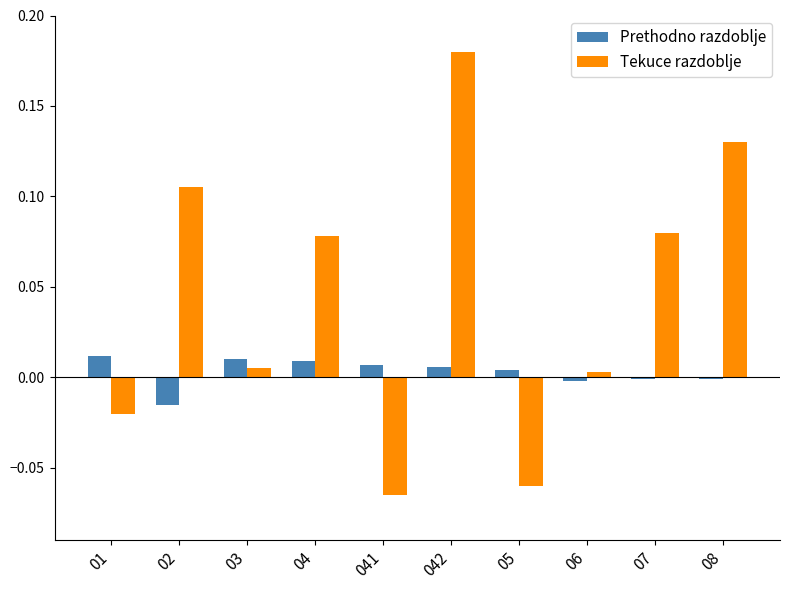

At which category is the sum across all series the highest?

042